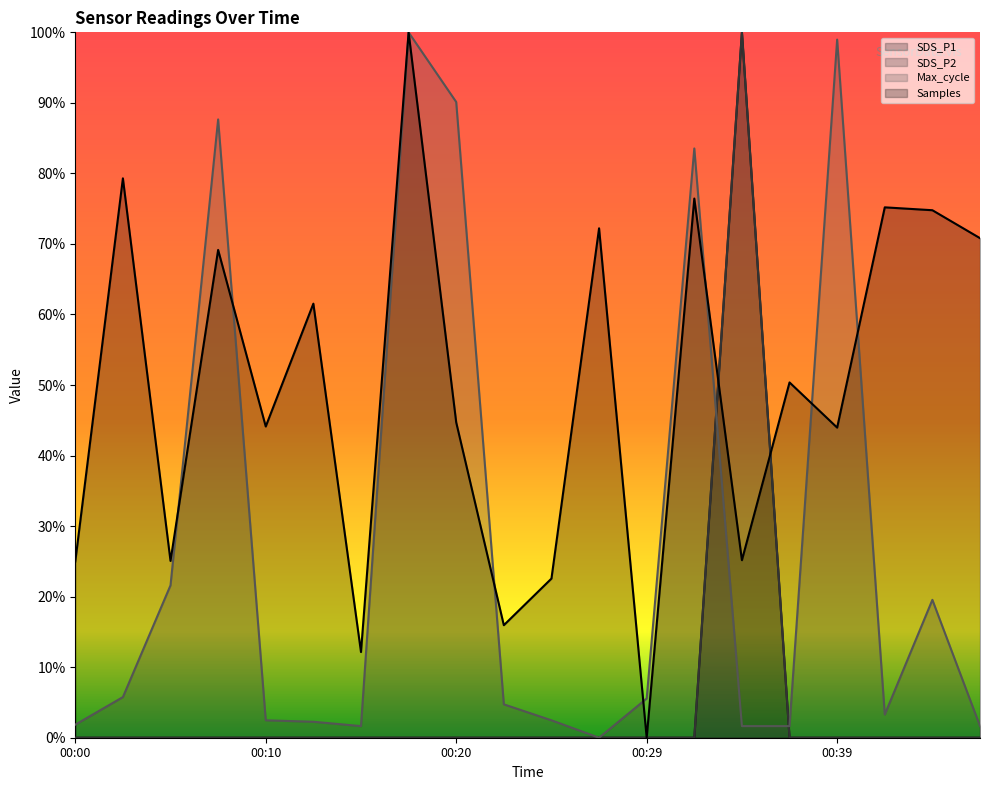

At which category does SDS_P1 reach its first local peak?

00:34